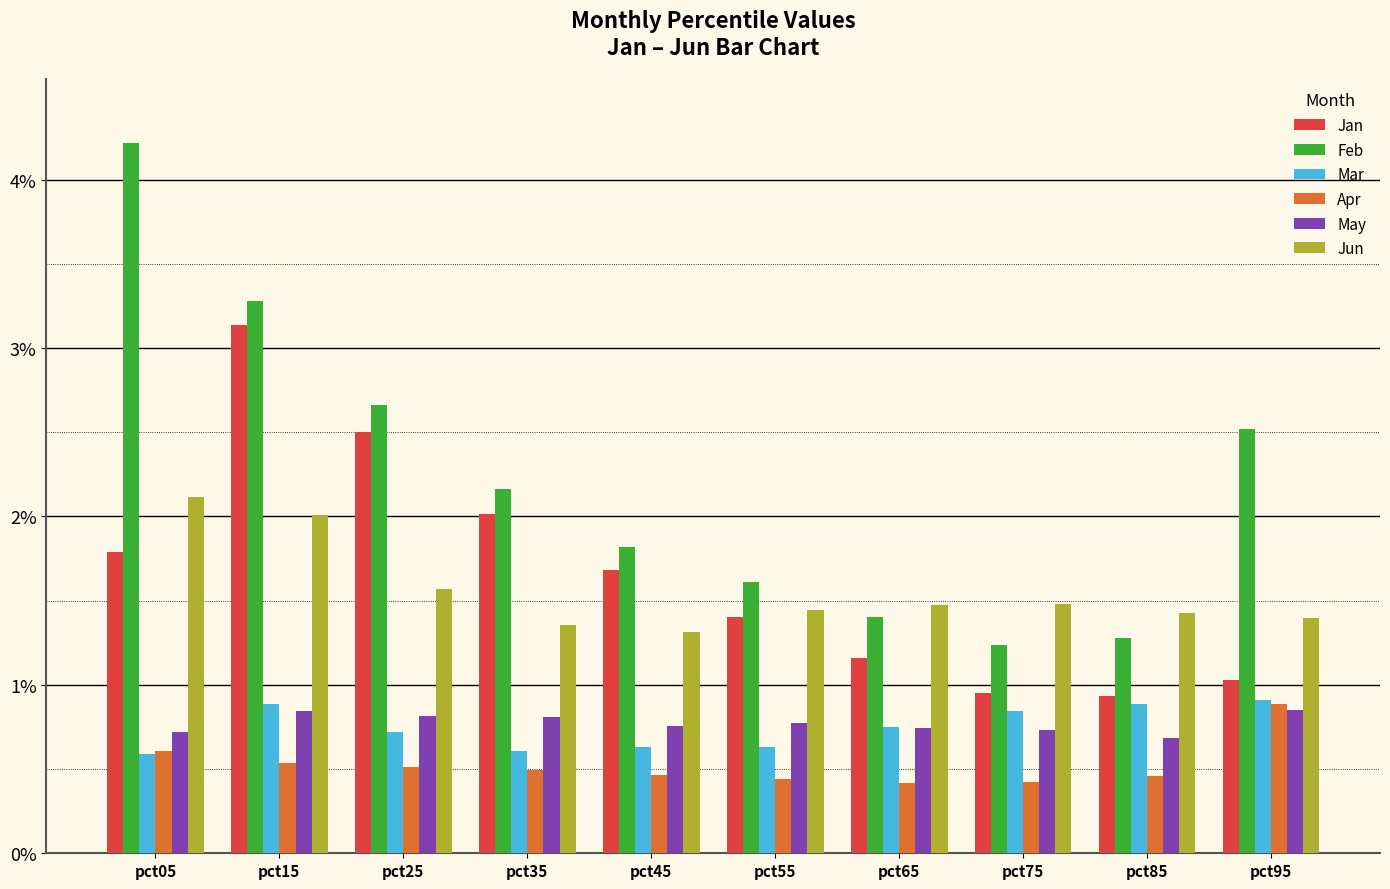

How many groups of bars are there?

10